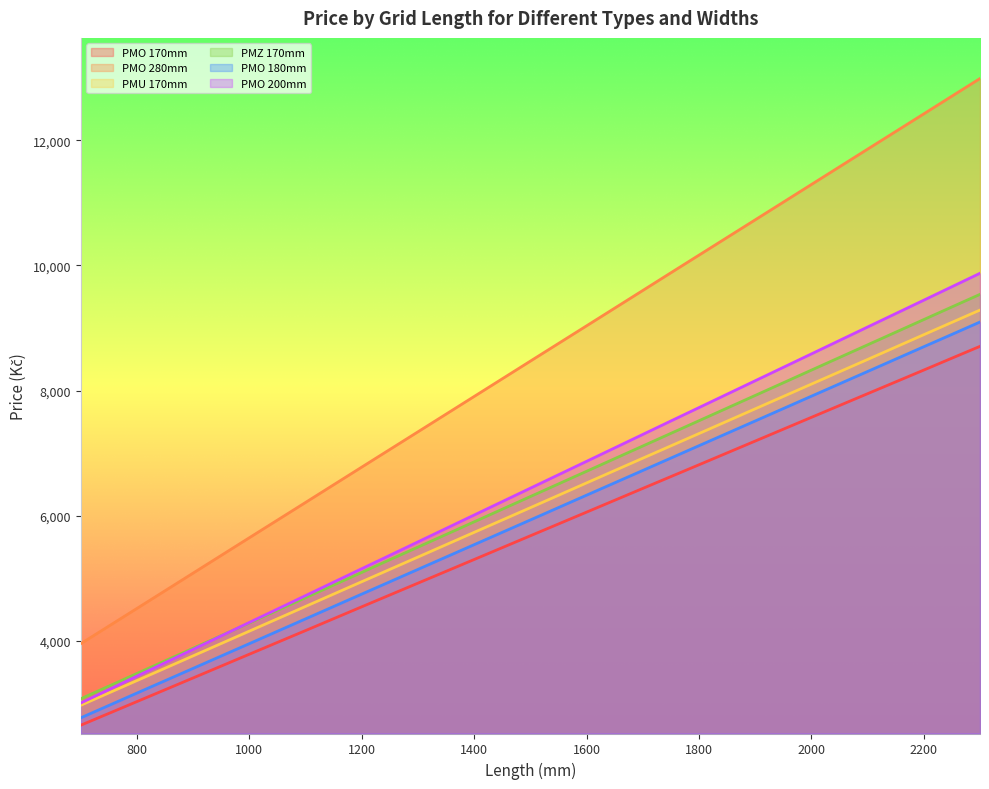

Is the value of PMO 180mm at 700 greater than the value of PMU 170mm at 1800?

No